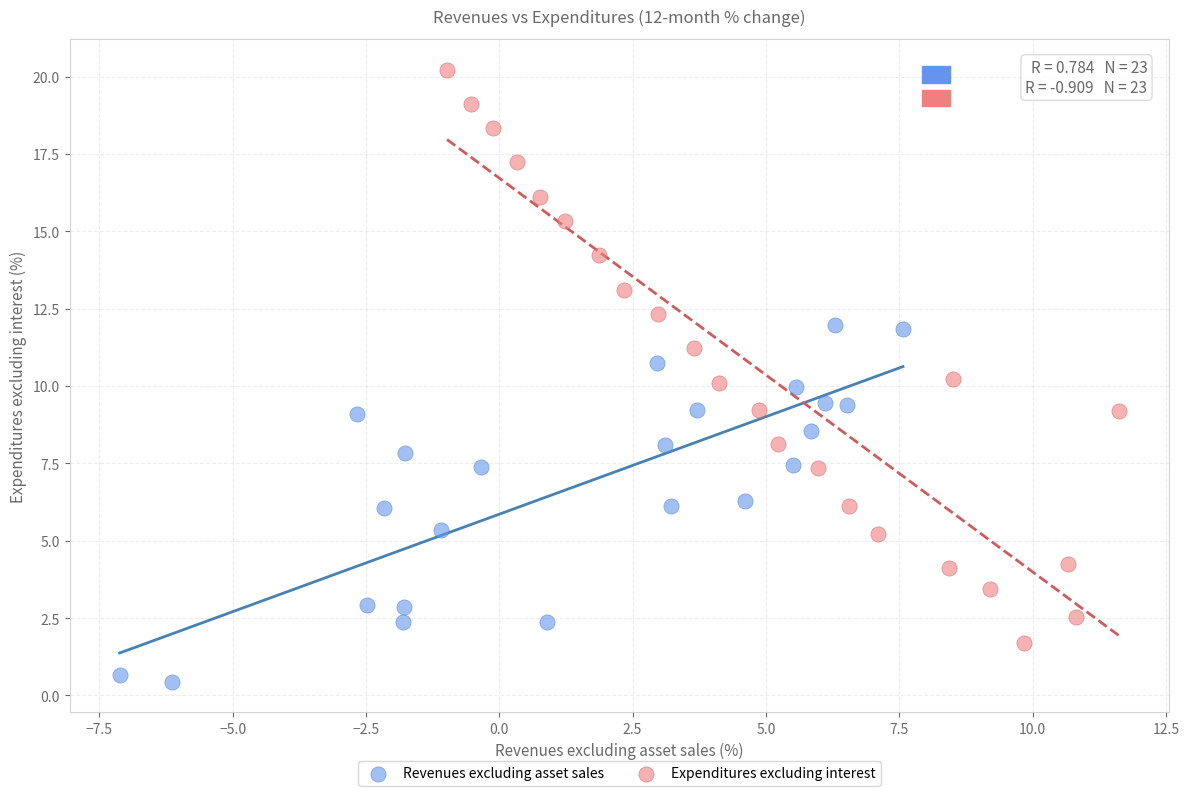

What are all the series names shown in the legend?

Revenues excluding asset sales, Expenditures excluding interest